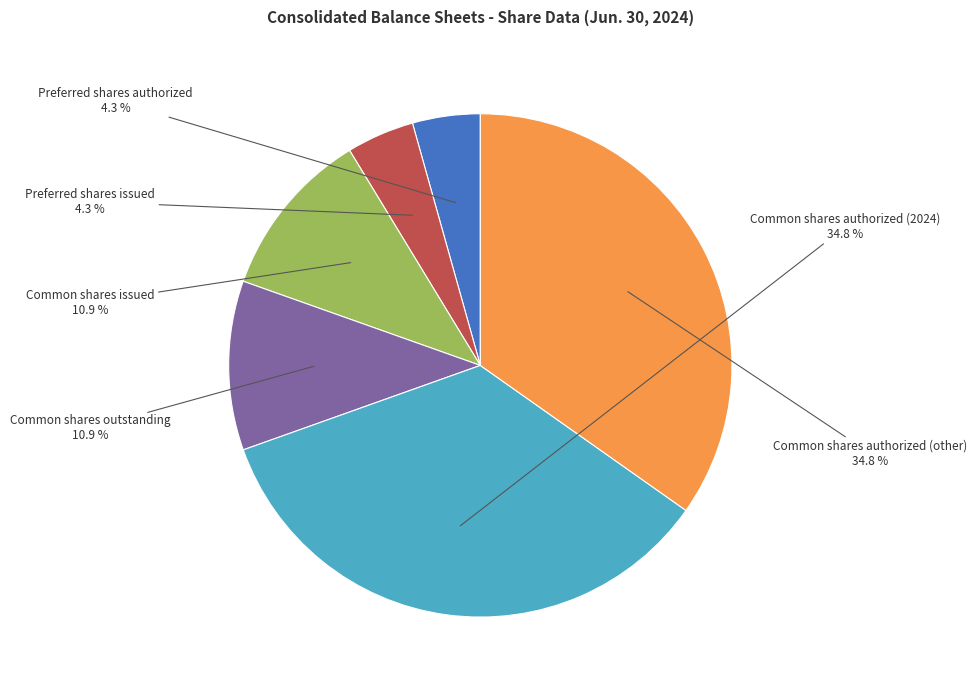

What portion of the pie excludes Preferred shares authorized?

95.7%